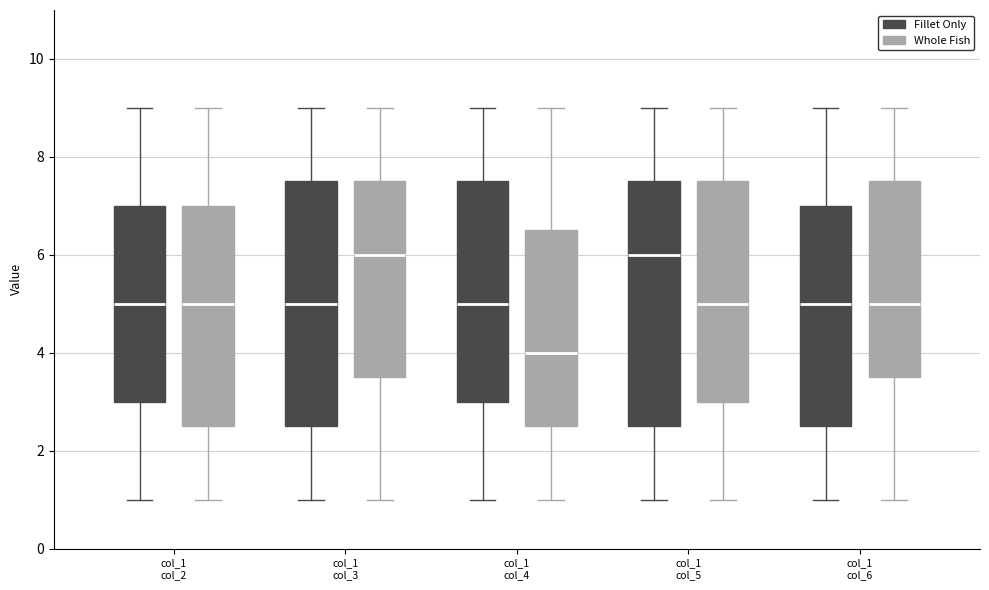

Reading left to right, read every box against the y-axis: the position of its median line, the range the box covers, and the ends of its whiskers. The values are not printed on the chart, so give them approximately, as read against the axis.

col_1 col_2 (Fillet Only): median 5.0, box 3.0 to 7.0, whiskers 1.0 to 9.0
col_1 col_2 (Whole Fish): median 5.0, box 2.6 to 7.0, whiskers 1.0 to 9.0
col_1 col_3 (Fillet Only): median 5.0, box 2.6 to 7.6, whiskers 1.0 to 9.0
col_1 col_3 (Whole Fish): median 6.0, box 3.6 to 7.6, whiskers 1.0 to 9.0
col_1 col_4 (Fillet Only): median 5.0, box 3.0 to 7.6, whiskers 1.0 to 9.0
col_1 col_4 (Whole Fish): median 4.0, box 2.6 to 6.6, whiskers 1.0 to 9.0
col_1 col_5 (Fillet Only): median 6.0, box 2.6 to 7.6, whiskers 1.0 to 9.0
col_1 col_5 (Whole Fish): median 5.0, box 3.0 to 7.6, whiskers 1.0 to 9.0
col_1 col_6 (Fillet Only): median 5.0, box 2.6 to 7.0, whiskers 1.0 to 9.0
col_1 col_6 (Whole Fish): median 5.0, box 3.6 to 7.6, whiskers 1.0 to 9.0